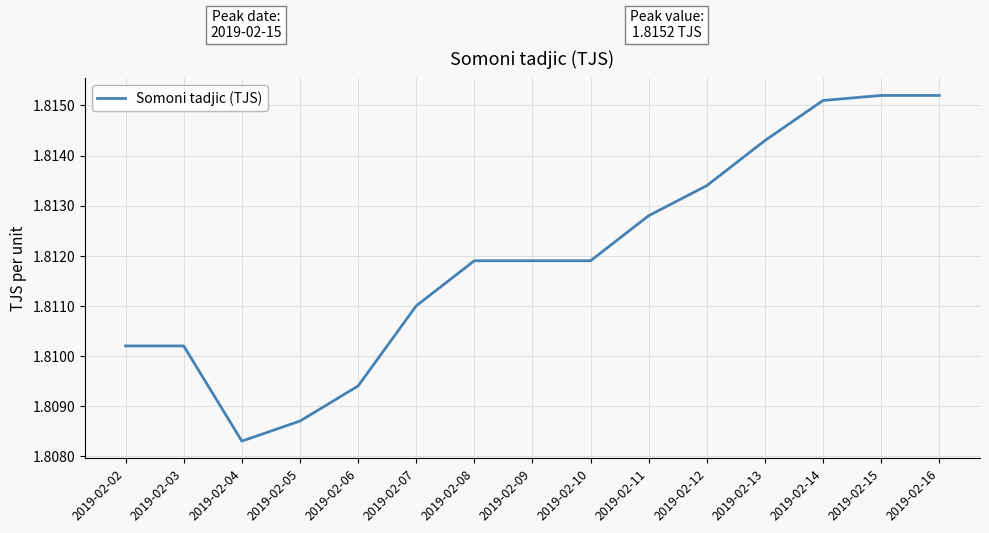

Does the chart have visible grid lines?

Yes